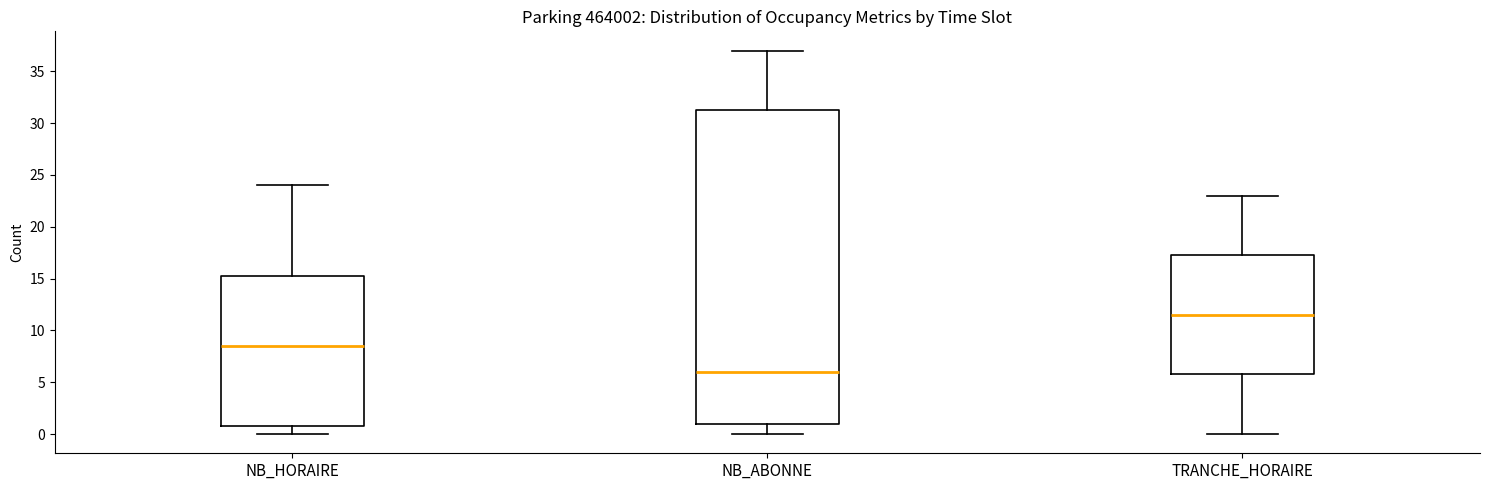

Reading left to right, transcribe this box plot: for each box, give where its median line is, the range the box spans, and where its two whiskers end, as read against the y-axis. The values are not printed on the chart, so give them approximately, as read against the axis.

NB_HORAIRE: median 8.5, box 1.0 to 15.5, whiskers 0.0 to 24.0
NB_ABONNE: median 6.0, box 1.0 to 31.5, whiskers 0.0 to 37.0
TRANCHE_HORAIRE: median 11.5, box 6.0 to 17.5, whiskers 0.0 to 23.0